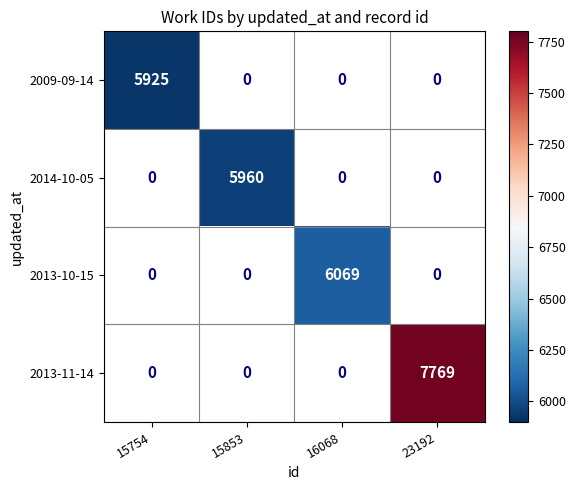

Is it true that 2013-10-15 equals 6069 at 16068?

True